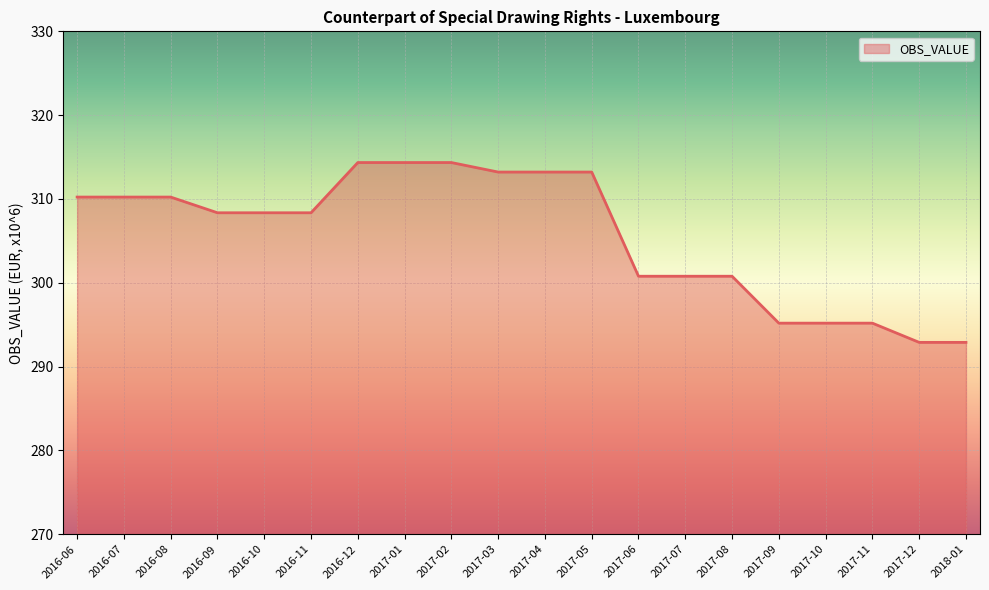

Which has a higher value, 2016-06 or 2017-10?

2016-06